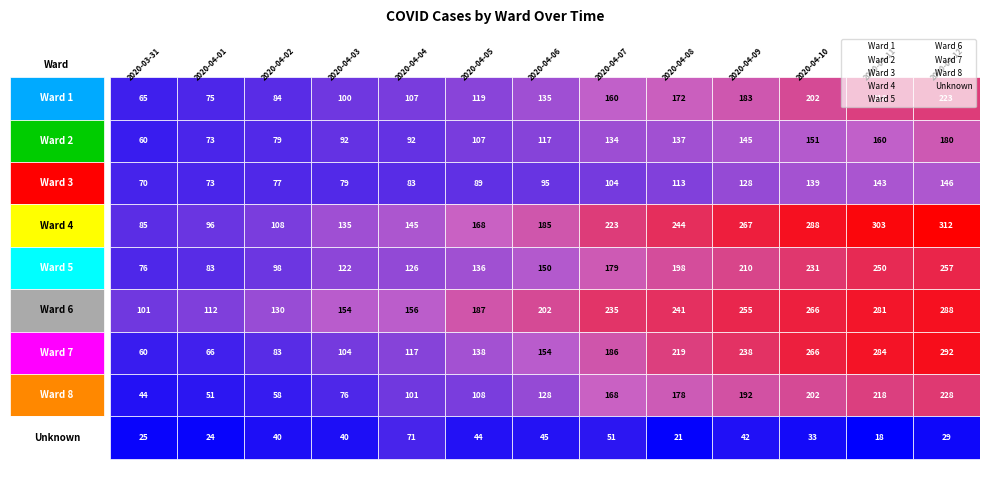

Where does the Ward 1 series first go above 135?

2020-04-07